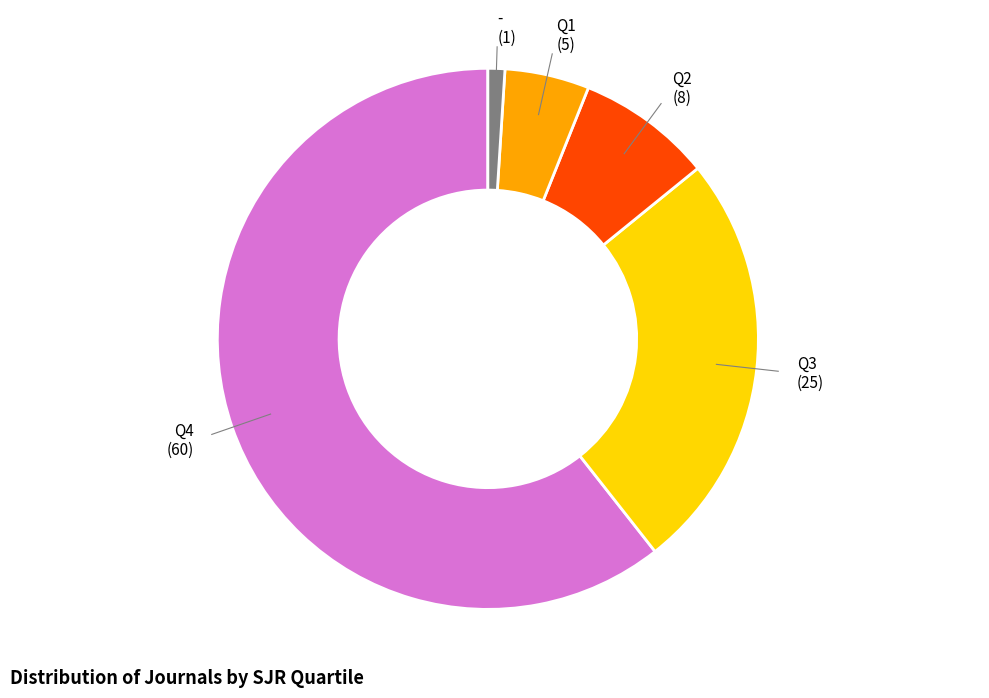

Is it true that - (1) is 11% of the pie?

False